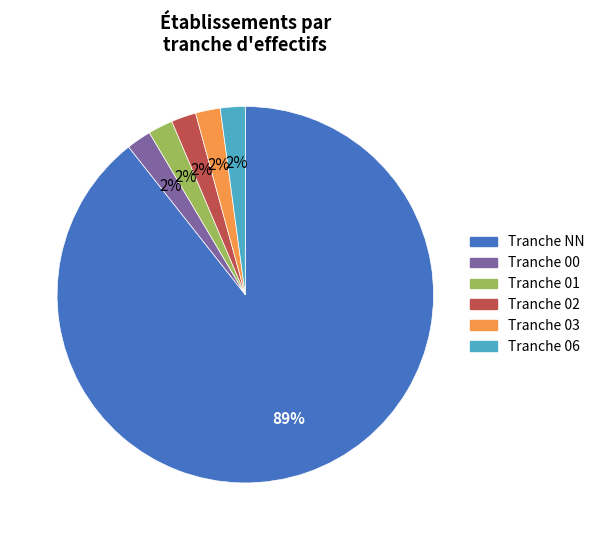

Is the sum of Tranche 03 and Tranche 02 greater than half?

No